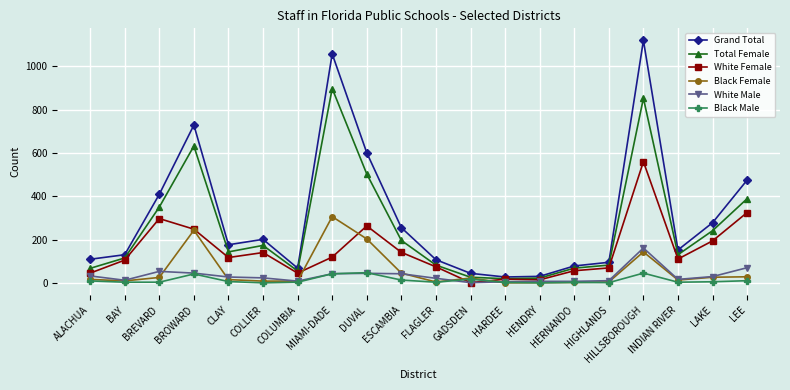

Where is the first local maximum for Black Female?

BROWARD